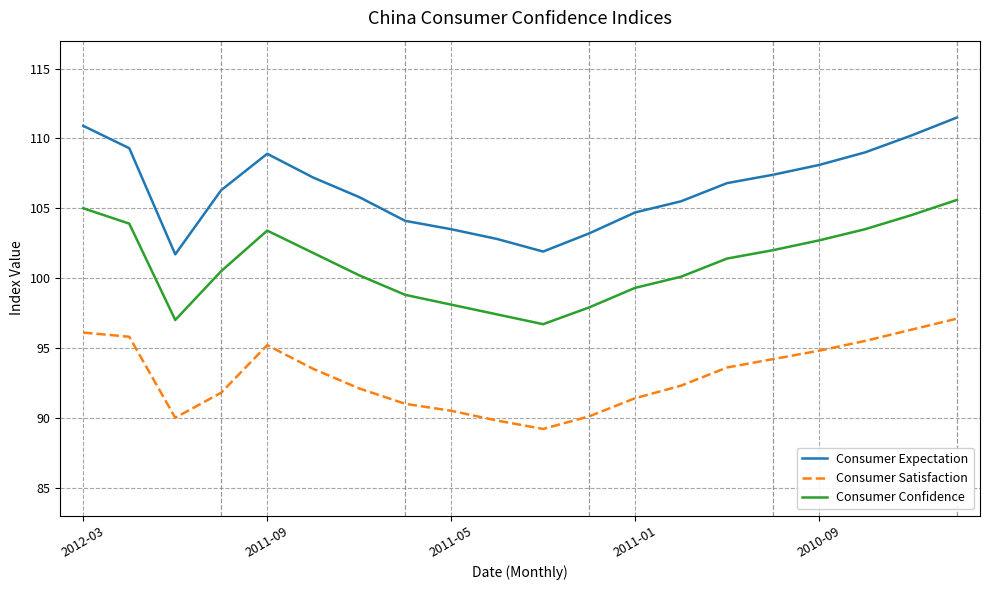

What is the difference between the maximum and minimum values in the Consumer Satisfaction series?

7.9